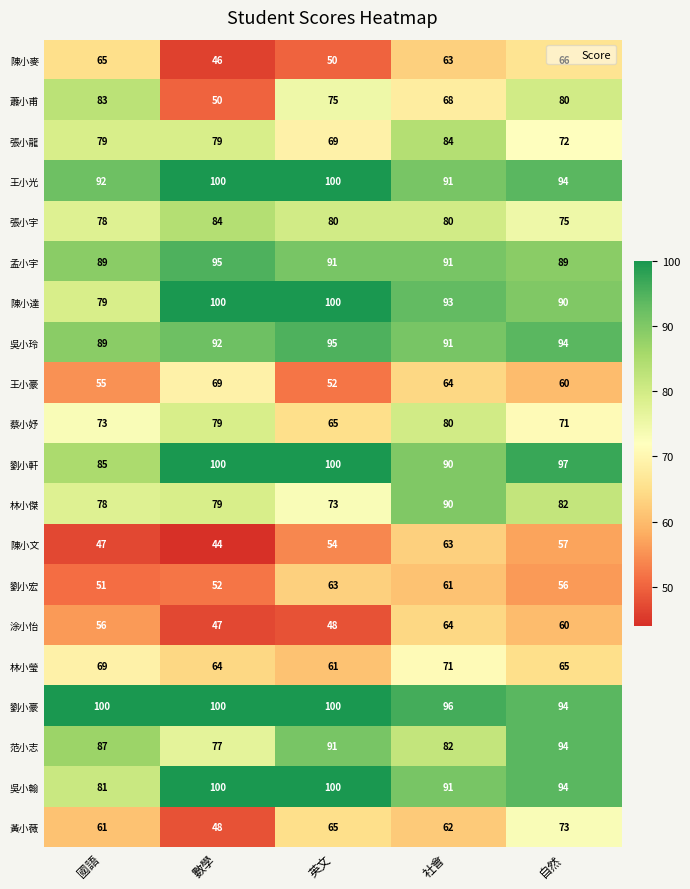

What is the difference between the highest and lowest values at 社會?

35